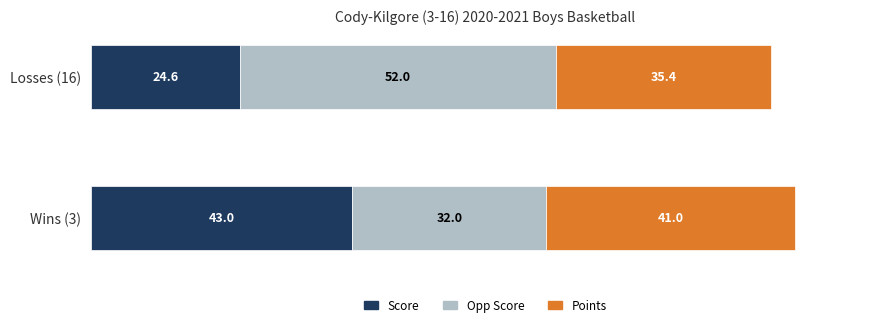

Which category has the lowest value in the Score series?

Losses (16)